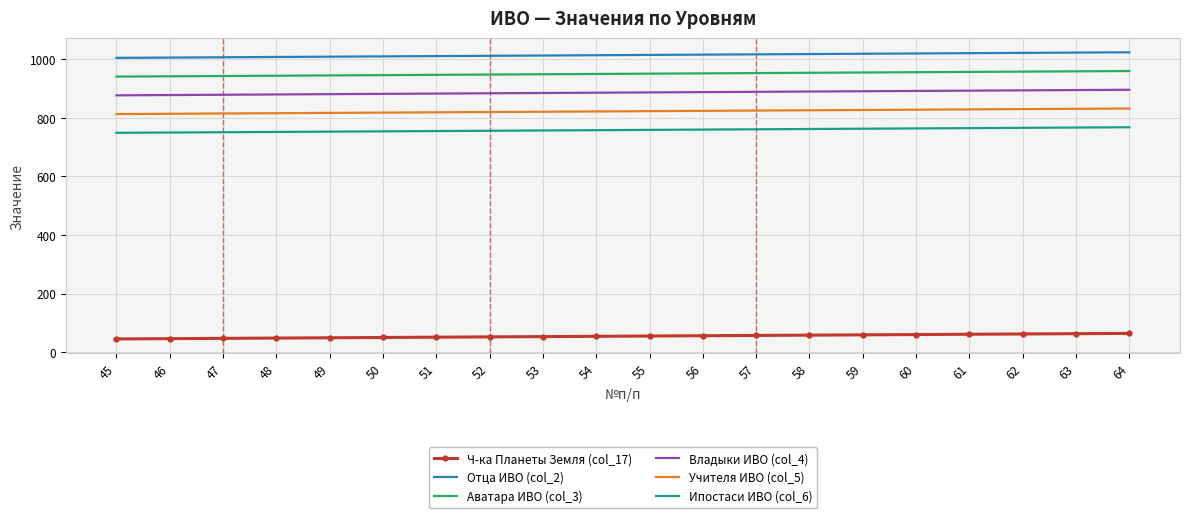

Which series has the largest range (max minus min)?

Ч-ка Планеты Земля (col_17)